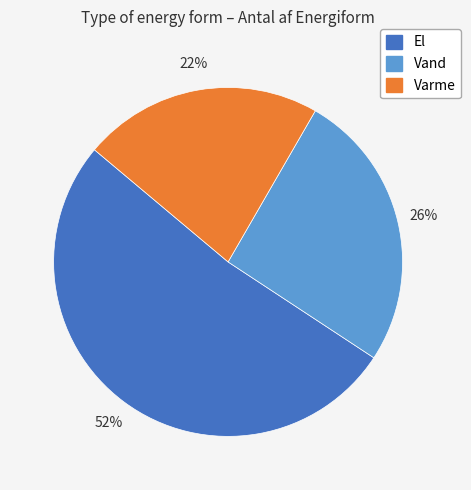

To the nearest percent, what is the difference between the largest and smallest slice percentages?

30%